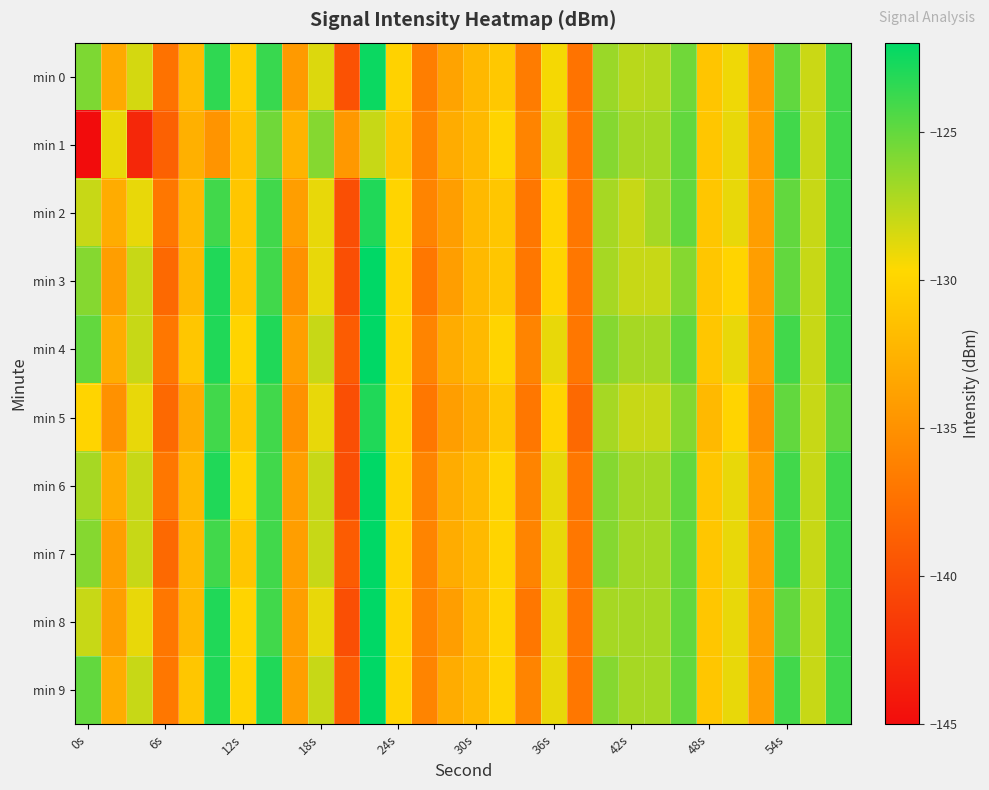

Reading left to right, list all the values displayed in this chart.

min 0: -125.8	-133.2	-128.4	-137.4	-131.8	-123.4	-130.5	-123.7	-134.3	-128.6	-139.7	-122.4	-130.1	-136.4	-133.7	-132.1	-130.8	-136.6	-129.4	-137.2	-126.7	-127.6	-127.4	-125.4	-131.1	-129.2	-134.4	-124.9	-128.1	-124.0
min 1: -145.1	-129.0	-143.0	-138.6	-132.7	-134.8	-131.4	-125.4	-132.5	-126.0	-134.5	-128.0	-131.0	-136.0	-133.0	-132.0	-130.0	-136.0	-129.0	-137.0	-126.0	-127.0	-127.0	-125.0	-131.0	-129.0	-134.0	-124.0	-128.0	-124.0
min 2: -128.0	-133.0	-129.0	-137.0	-132.0	-124.0	-131.0	-124.0	-134.0	-129.0	-140.0	-123.0	-130.0	-136.0	-134.0	-132.0	-131.0	-137.0	-130.0	-137.0	-127.0	-128.0	-127.0	-125.0	-131.0	-129.0	-134.0	-125.0	-128.0	-124.0
min 3: -126.0	-134.0	-128.0	-138.0	-132.0	-123.0	-131.0	-124.0	-135.0	-129.0	-140.0	-122.0	-130.0	-137.0	-134.0	-132.0	-131.0	-137.0	-130.0	-137.0	-127.0	-128.0	-128.0	-126.0	-131.0	-130.0	-134.0	-125.0	-128.0	-124.0
min 4: -125.0	-133.0	-128.0	-137.0	-131.0	-123.0	-130.0	-123.0	-134.0	-128.0	-139.0	-122.0	-130.0	-136.0	-133.0	-132.0	-130.0	-136.0	-129.0	-137.0	-126.0	-127.0	-127.0	-125.0	-131.0	-129.0	-134.0	-124.0	-128.0	-124.0
min 5: -130.0	-135.0	-129.0	-138.0	-133.0	-124.0	-131.0	-124.0	-135.0	-129.0	-140.0	-123.0	-130.0	-137.0	-134.0	-133.0	-131.0	-137.0	-130.0	-138.0	-127.0	-128.0	-128.0	-126.0	-132.0	-130.0	-135.0	-125.0	-128.0	-125.0
min 6: -127.0	-133.0	-128.0	-137.0	-132.0	-123.0	-130.0	-124.0	-134.0	-128.0	-140.0	-122.0	-130.0	-136.0	-133.0	-132.0	-130.0	-136.0	-129.0	-137.0	-126.0	-127.0	-127.0	-125.0	-131.0	-129.0	-134.0	-124.0	-128.0	-124.0
min 7: -126.0	-134.0	-128.0	-138.0	-132.0	-124.0	-131.0	-124.0	-134.0	-128.0	-139.0	-122.0	-130.0	-136.0	-133.0	-132.0	-130.0	-136.0	-129.0	-137.0	-126.0	-127.0	-127.0	-125.0	-131.0	-129.0	-134.0	-124.0	-128.0	-124.0
min 8: -128.0	-134.0	-129.0	-137.0	-132.0	-123.0	-130.0	-124.0	-134.0	-129.0	-140.0	-122.0	-130.0	-136.0	-134.0	-132.0	-130.0	-137.0	-129.0	-137.0	-127.0	-127.0	-127.0	-125.0	-131.0	-129.0	-134.0	-125.0	-128.0	-124.0
min 9: -125.0	-133.0	-128.0	-137.0	-131.0	-123.0	-130.0	-123.0	-134.0	-128.0	-139.0	-122.0	-130.0	-136.0	-133.0	-132.0	-130.0	-136.0	-129.0	-137.0	-126.0	-127.0	-127.0	-125.0	-131.0	-129.0	-134.0	-124.0	-128.0	-124.0